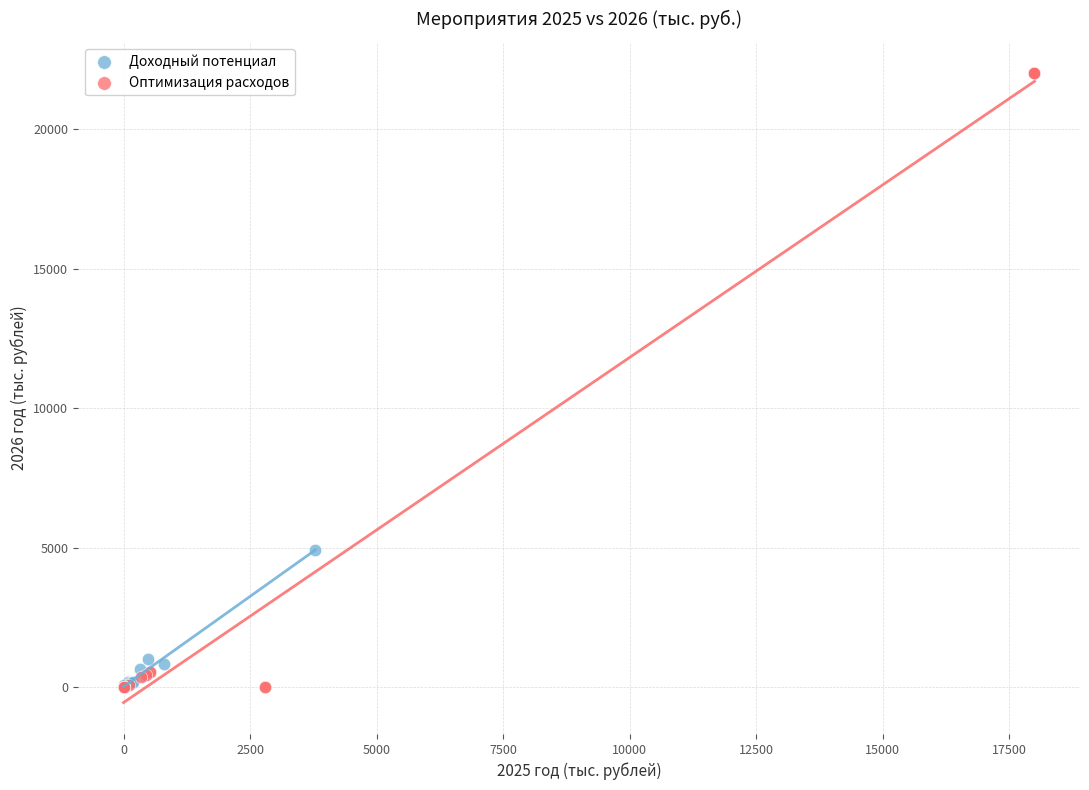

Which series reaches the maximum Y coordinate?

Оптимизация расходов